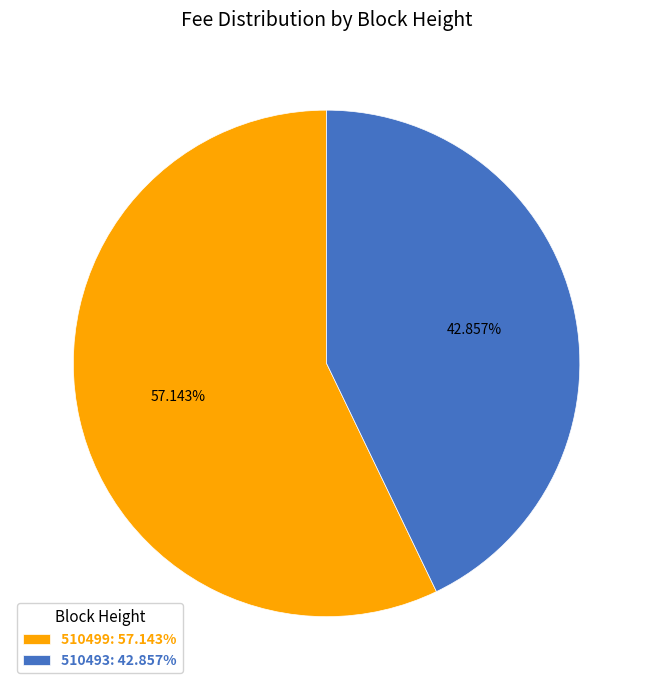

To the nearest percent, what is the combined percentage of 510499 and 510493?

100%